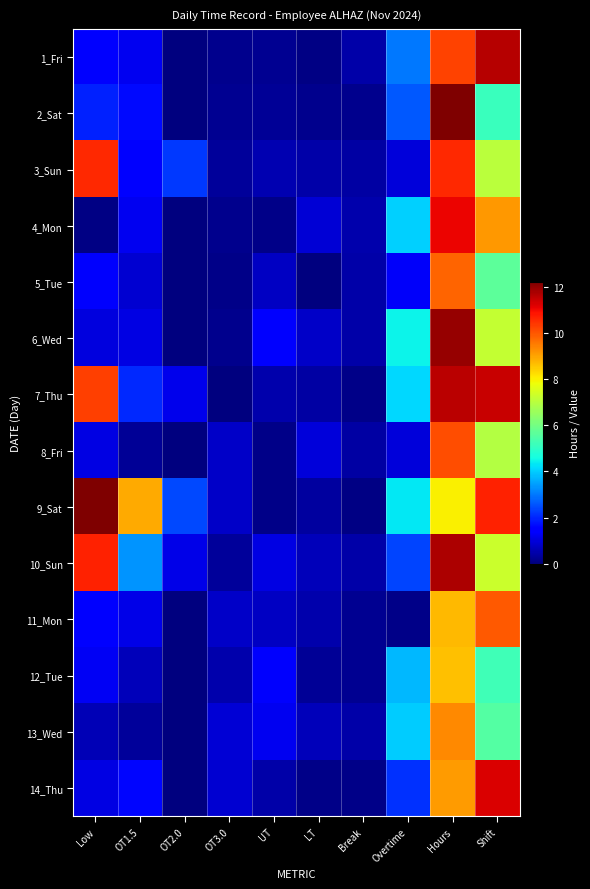

Reading left to right, list all the values displayed in this chart.

1_Fri: Low=1.5	OT1.5=1.2	OT2.0=0.0	OT3.0=0.2	UT=0.2	LT=0.1	Break=0.4	Overtime=3.0	Hours=10.2	Shift=11.7
2_Sat: Low=1.9	OT1.5=1.7	OT2.0=0.0	OT3.0=0.2	UT=0.3	LT=0.2	Break=0.2	Overtime=2.6	Hours=12.2	Shift=5.1
3_Sun: Low=10.6	OT1.5=1.5	OT2.0=2.2	OT3.0=0.3	UT=0.5	LT=0.5	Break=0.4	Overtime=1.0	Hours=10.6	Shift=7.0
4_Mon: Low=0.1	OT1.5=1.2	OT2.0=0.0	OT3.0=0.2	UT=0.1	LT=0.9	Break=0.5	Overtime=4.0	Hours=11.1	Shift=9.1
5_Tue: Low=1.4	OT1.5=0.9	OT2.0=0.0	OT3.0=0.1	UT=0.7	LT=0.0	Break=0.5	Overtime=1.3	Hours=9.8	Shift=5.7
6_Wed: Low=1.0	OT1.5=1.1	OT2.0=0.0	OT3.0=0.2	UT=1.5	LT=0.8	Break=0.5	Overtime=4.5	Hours=12.0	Shift=7.2
7_Thu: Low=10.3	OT1.5=2.0	OT2.0=1.2	OT3.0=0.0	UT=0.5	LT=0.4	Break=0.1	Overtime=4.1	Hours=11.6	Shift=11.5
8_Fri: Low=1.1	OT1.5=0.3	OT2.0=0.0	OT3.0=0.8	UT=0.1	LT=1.0	Break=0.4	Overtime=1.0	Hours=10.1	Shift=7.0
9_Sat: Low=12.2	OT1.5=8.9	OT2.0=2.4	OT3.0=0.8	UT=0.1	LT=0.4	Break=0.1	Overtime=4.3	Hours=8.0	Shift=10.7
10_Sun: Low=10.7	OT1.5=3.3	OT2.0=1.1	OT3.0=0.3	UT=1.1	LT=0.6	Break=0.4	Overtime=2.4	Hours=11.7	Shift=7.3
11_Mon: Low=1.5	OT1.5=1.1	OT2.0=0.0	OT3.0=0.8	UT=0.7	LT=0.5	Break=0.2	Overtime=0.1	Hours=8.7	Shift=10.0
12_Tue: Low=1.3	OT1.5=0.6	OT2.0=0.0	OT3.0=0.5	UT=1.4	LT=0.2	Break=0.2	Overtime=3.8	Hours=8.6	Shift=5.2
13_Wed: Low=0.6	OT1.5=0.3	OT2.0=0.0	OT3.0=0.9	UT=1.2	LT=0.6	Break=0.4	Overtime=4.0	Hours=9.4	Shift=5.5
14_Thu: Low=1.1	OT1.5=1.6	OT2.0=0.0	OT3.0=0.9	UT=0.5	LT=0.1	Break=0.1	Overtime=2.1	Hours=9.1	Shift=11.2